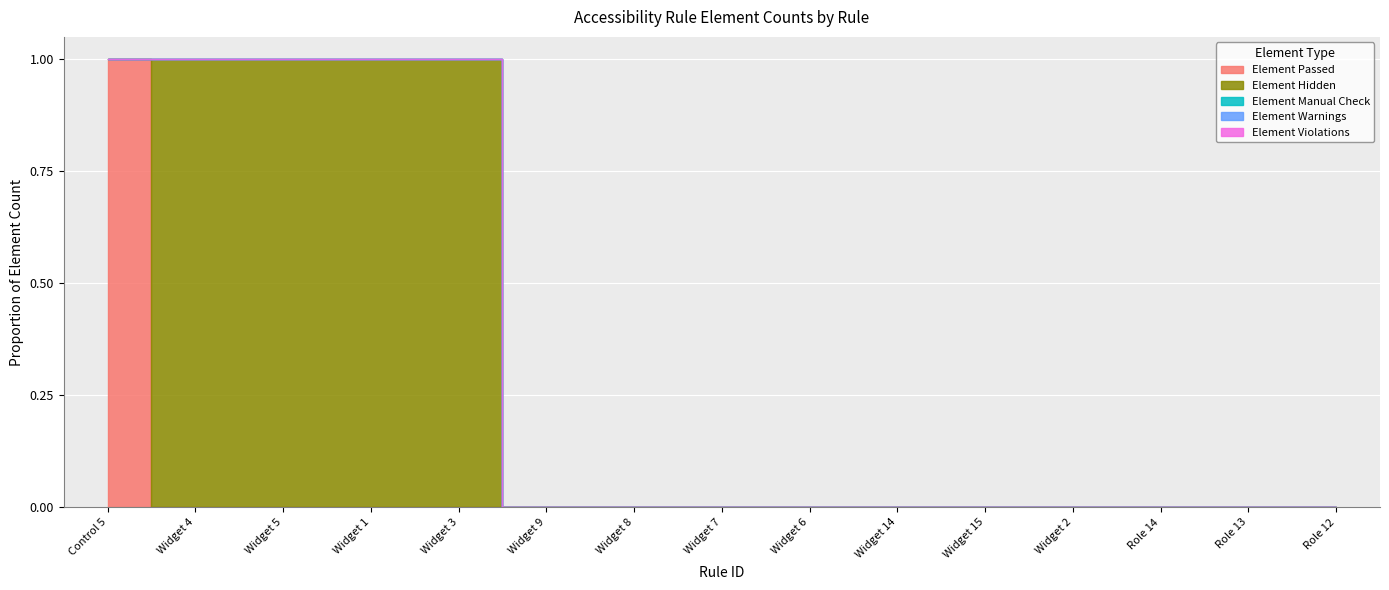

Reading right to left, list all the values displayed in this chart.

Element Passed: 0	0	0	0	0	0	0	0	0	0	0	0	0	0	20
Element Hidden: 0	0	0	0	0	0	0	0	0	0	3	3	6	6	0
Element Manual Check: 0	0	0	0	0	0	0	0	0	0	0	0	0	0	0
Element Warnings: 0	0	0	0	0	0	0	0	0	0	0	0	0	0	0
Element Violations: 0	0	0	0	0	0	0	0	0	0	0	0	0	0	0